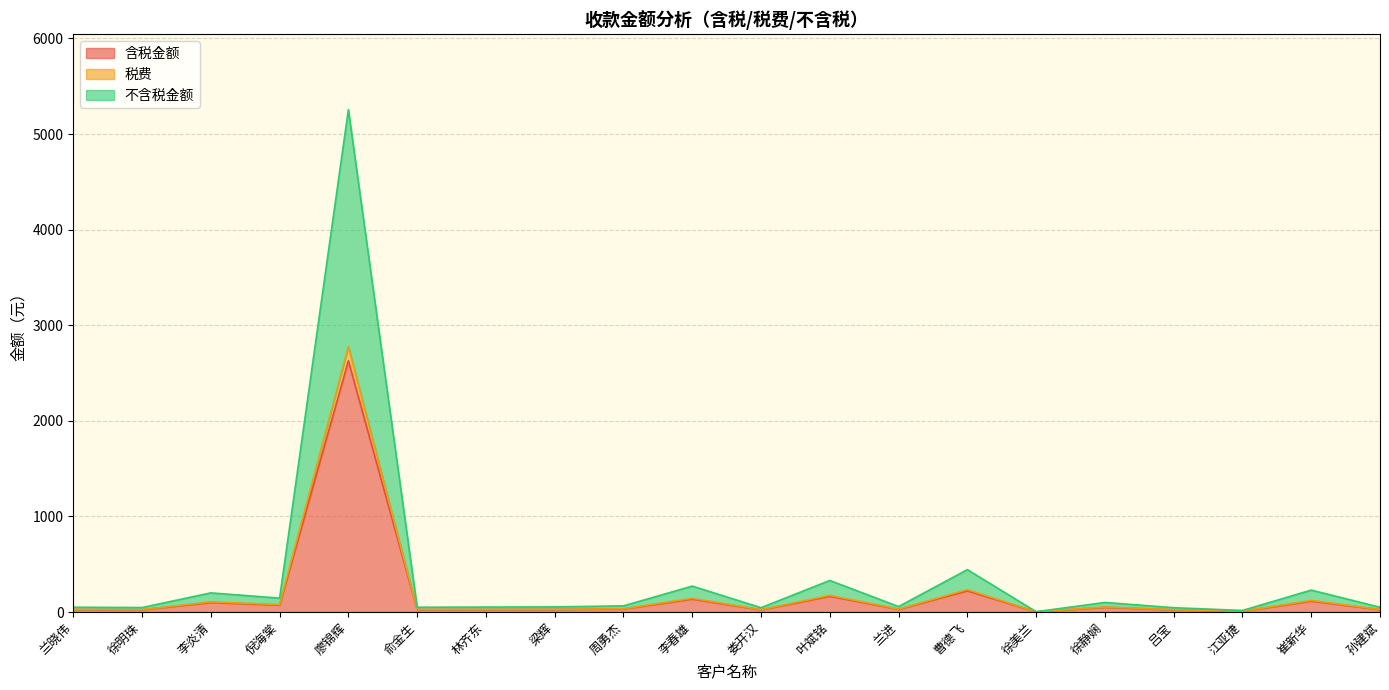

What is the label of the 12th point from the right?

周勇杰